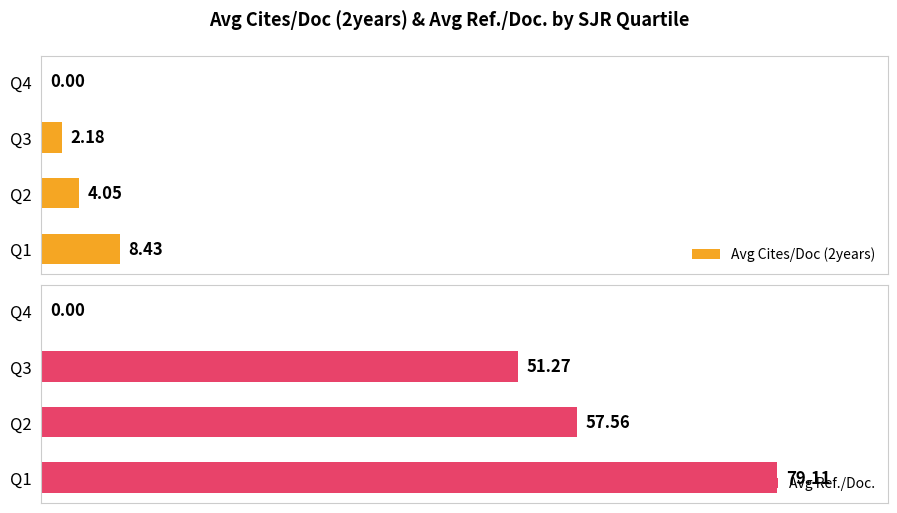

What is the greatest value displayed?

79.1